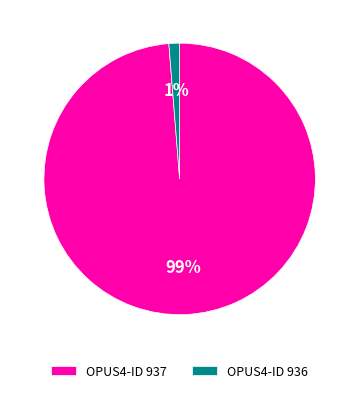

How many segments does this pie chart have?

2